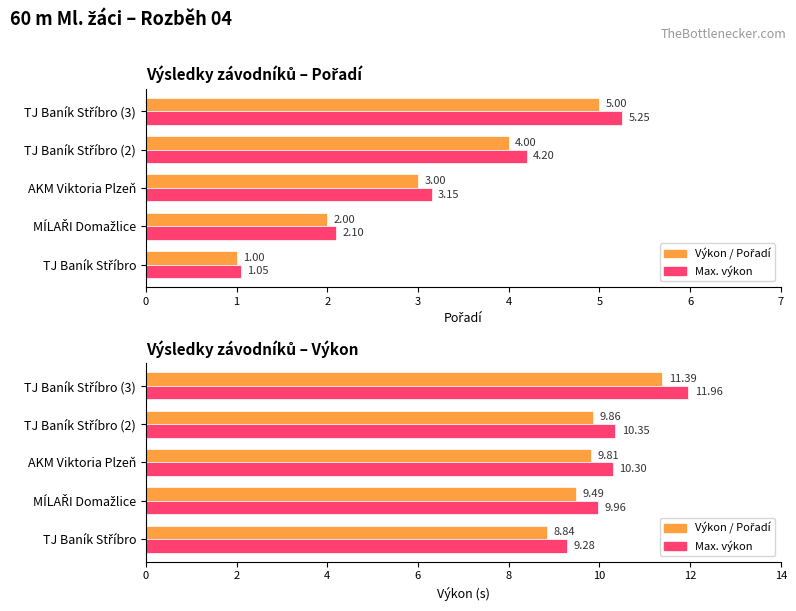

Between MÍLAŘI Domažlice and TJ Baník Stříbro, which is larger?

MÍLAŘI Domažlice